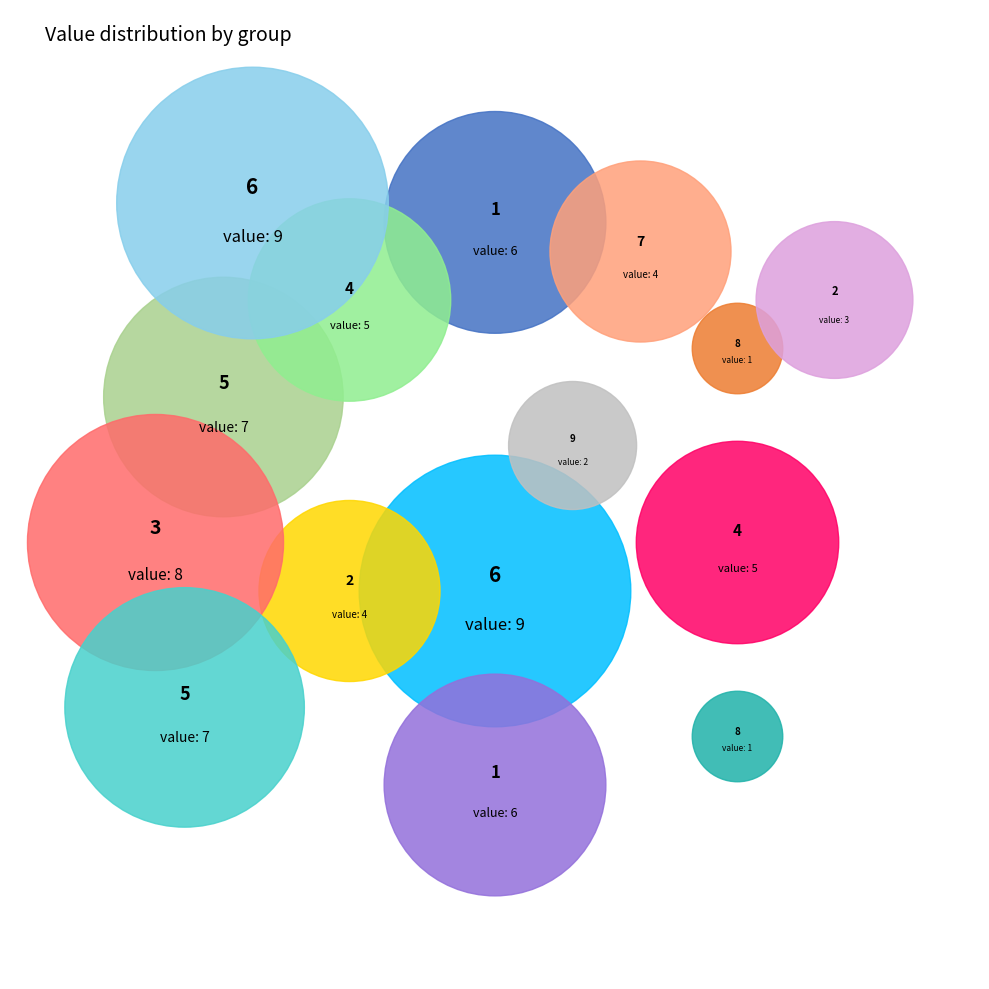

Does 4 represent more than half of the total?

No